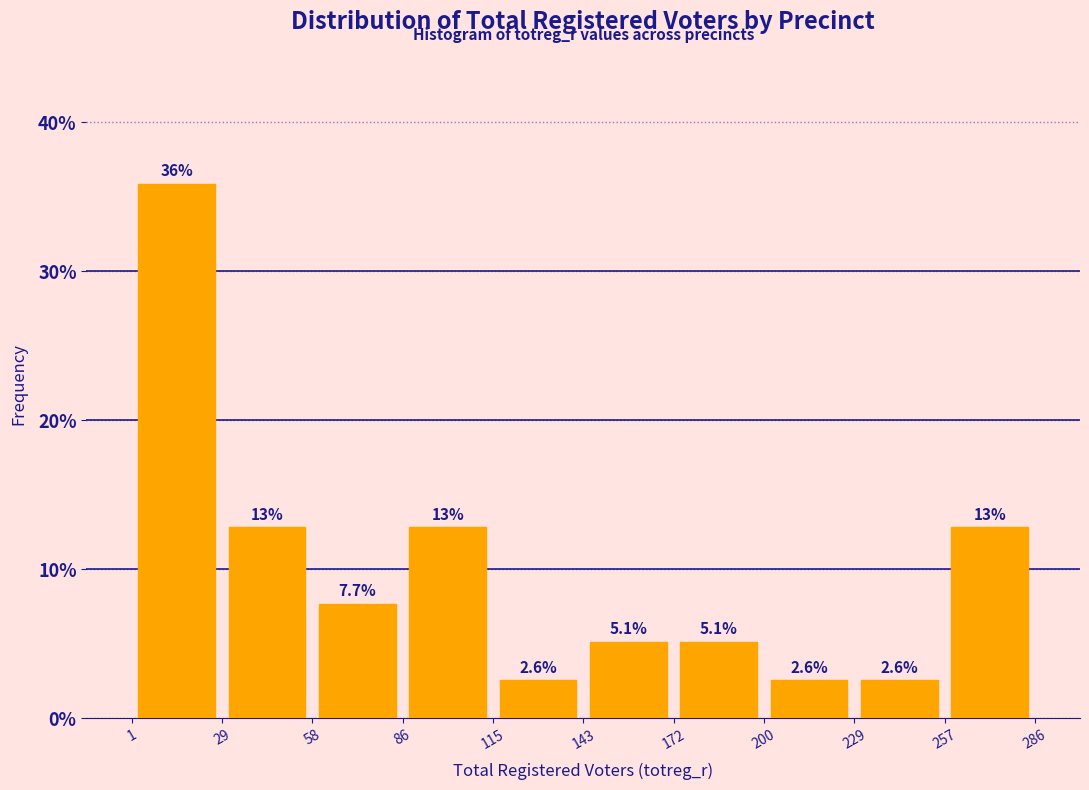

Over which range of the x-axis is the bar tallest?

1 to 29